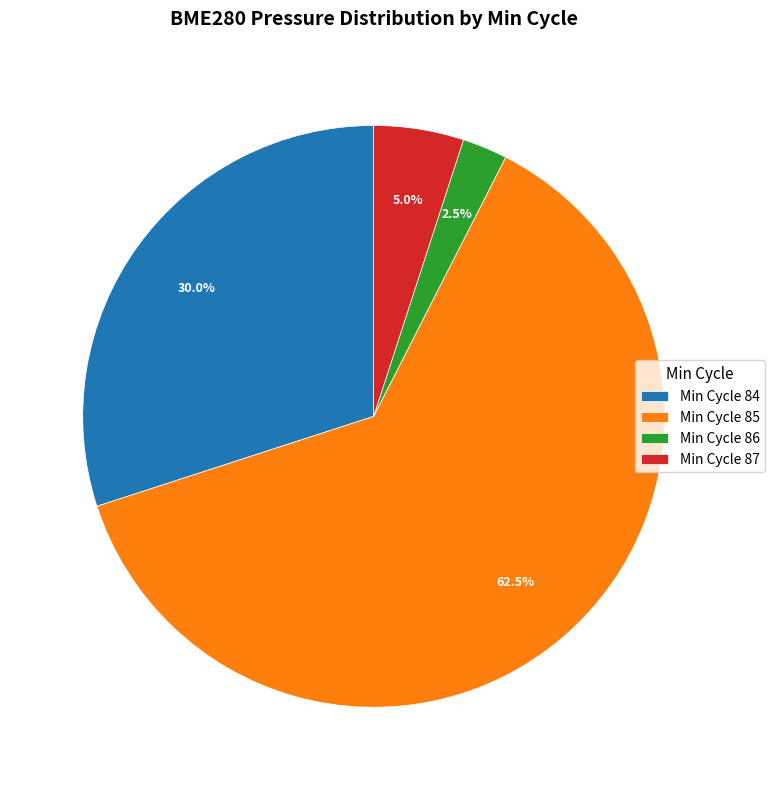

Is there any slice that represents more than half of the pie?

Yes